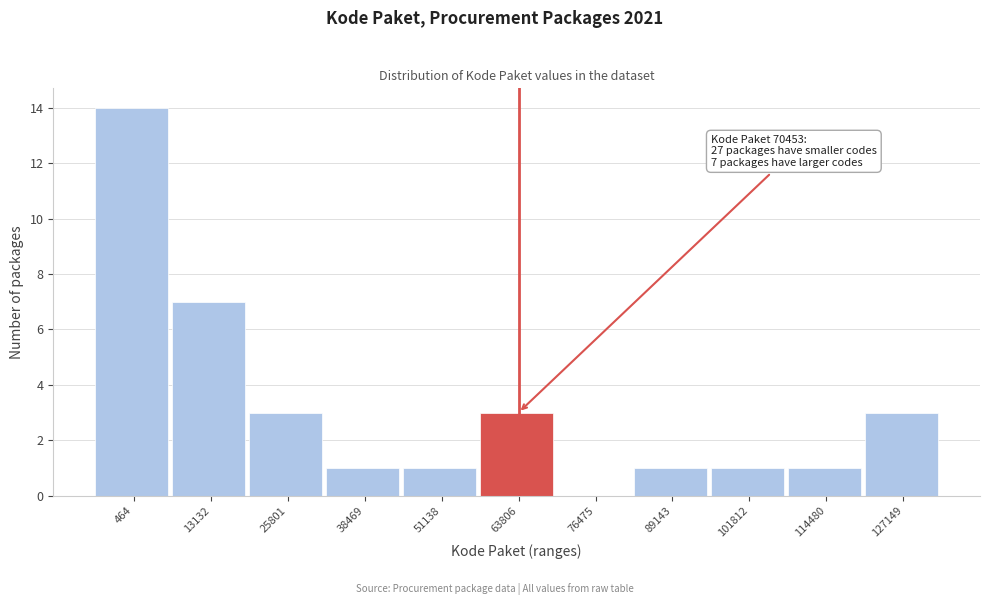

Reading left to right, list all the values displayed in this chart.

464=14	13132=7	25801=3	38469=1	51138=1	63806=3	76475=0	89143=1	101812=1	114480=1	127149=3